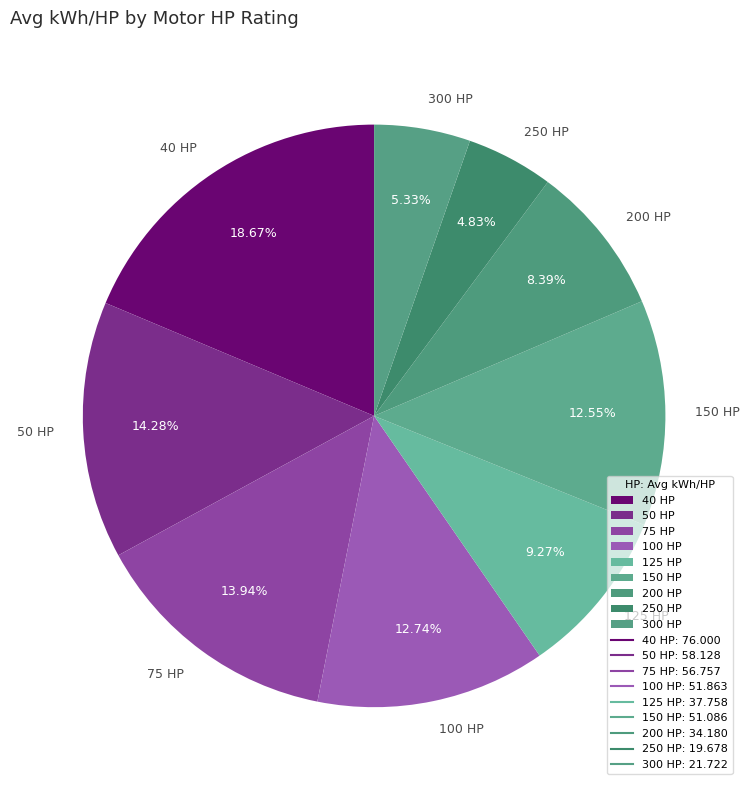

Is the sum of 150 HP and 100 HP greater than half?

No